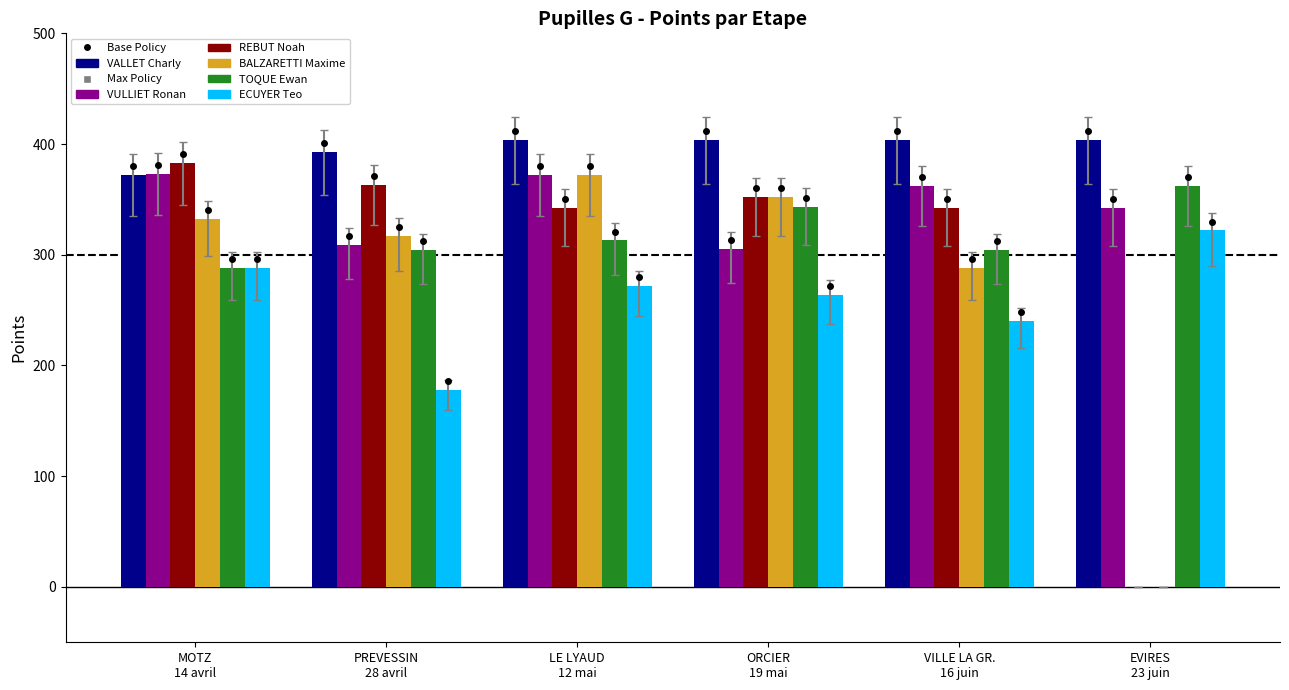

Which series has the largest total across all categories?

VALLET Charly